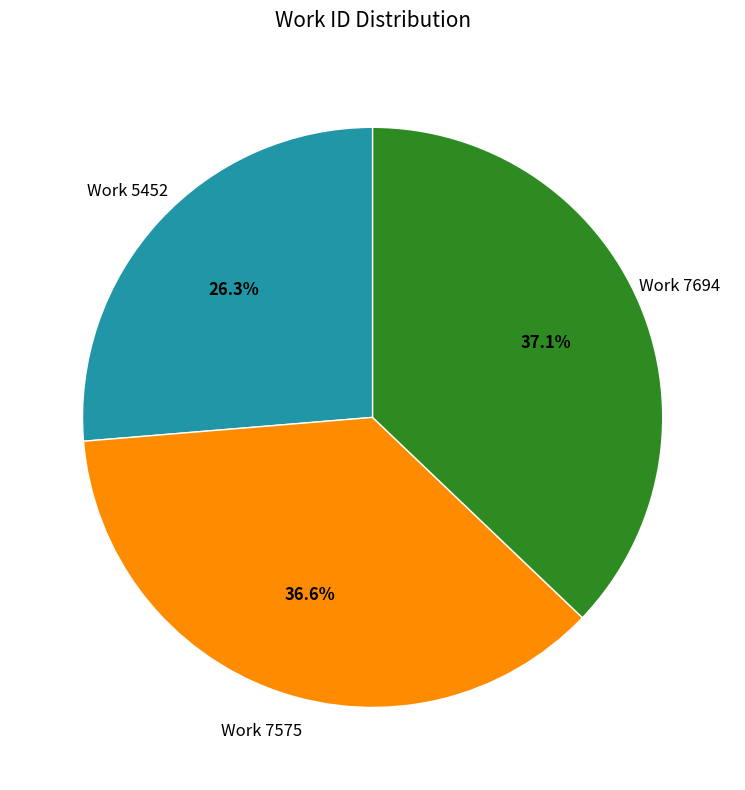

The Work 7694 slice represents 45% of the pie. True or false?

False